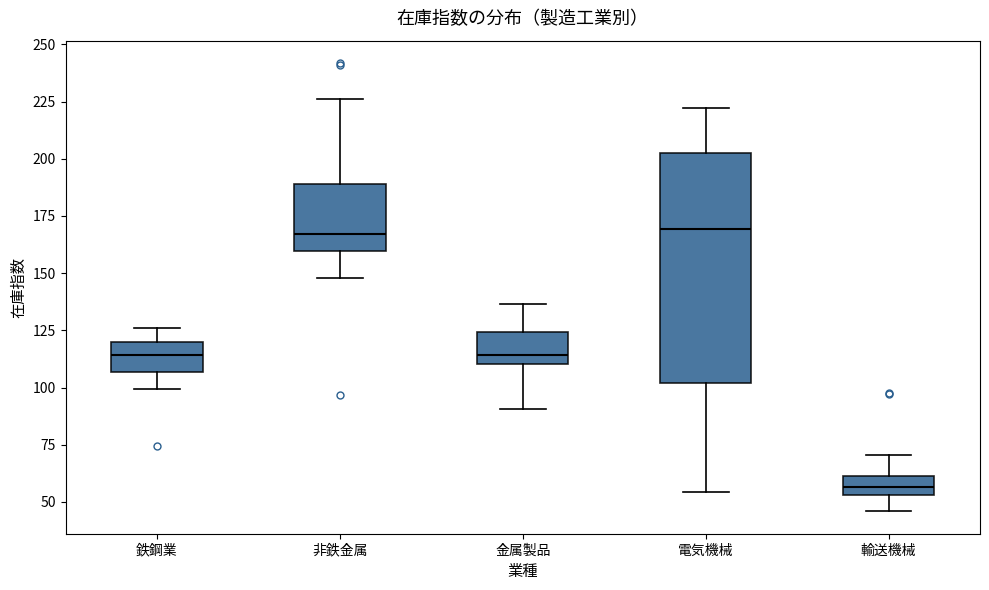

Reading left to right, read every box against the y-axis: the position of its median line, the range the box covers, and the ends of its whiskers. The values are not printed on the chart, so give them approximately, as read against the axis.

鉄鋼業: median 115, box 105 to 120, whiskers 100 to 125
非鉄金属: median 165, box 160 to 190, whiskers 150 to 225
金属製品: median 115, box 110 to 125, whiskers 90 to 135
電気機械: median 170, box 100 to 205, whiskers 55 to 220
輸送機械: median 55 (inside the box), box 55 to 60, whiskers 45 to 70